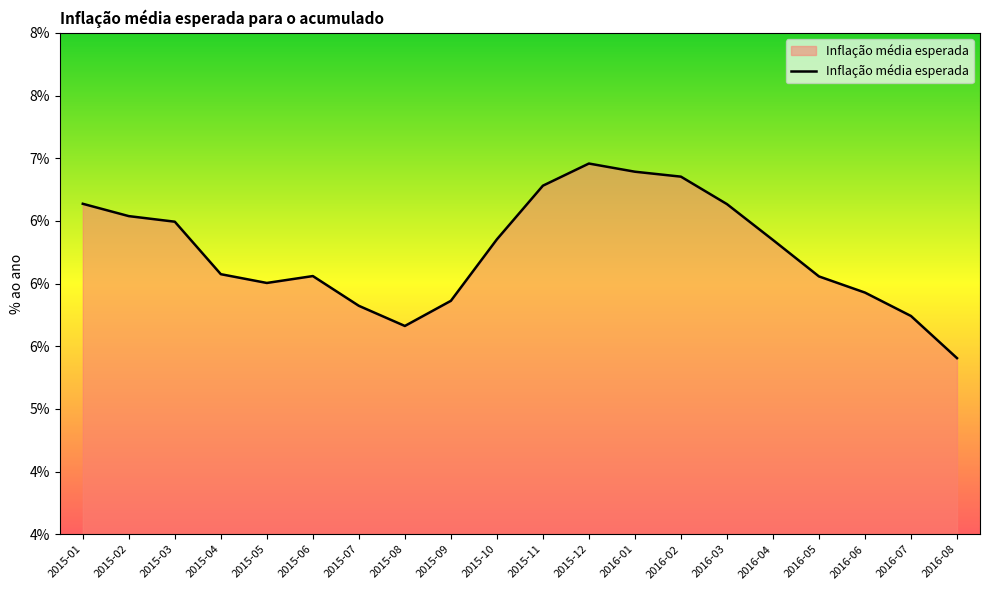

Is this an area chart (filled region under the line)?

Yes